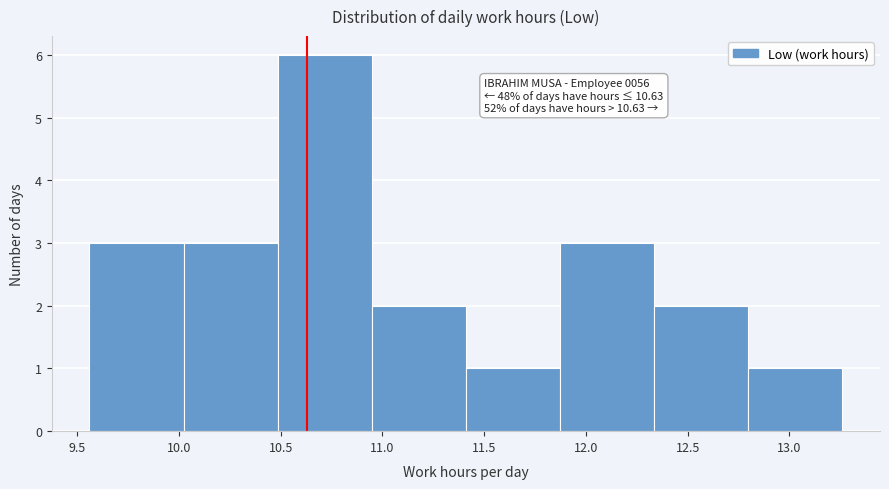

Over which range of the x-axis is the bar tallest?

10.50 to 10.95